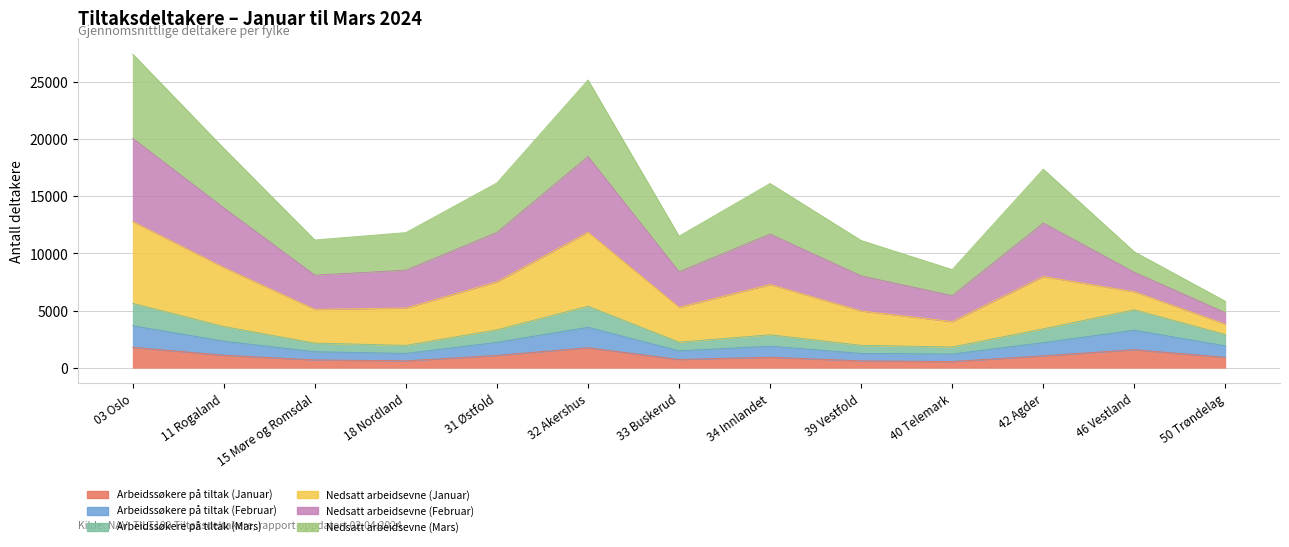

True or false: Nedsatt arbeidsevne (Januar) and Arbeidssøkere på tiltak (Mars) cross at least once.

False